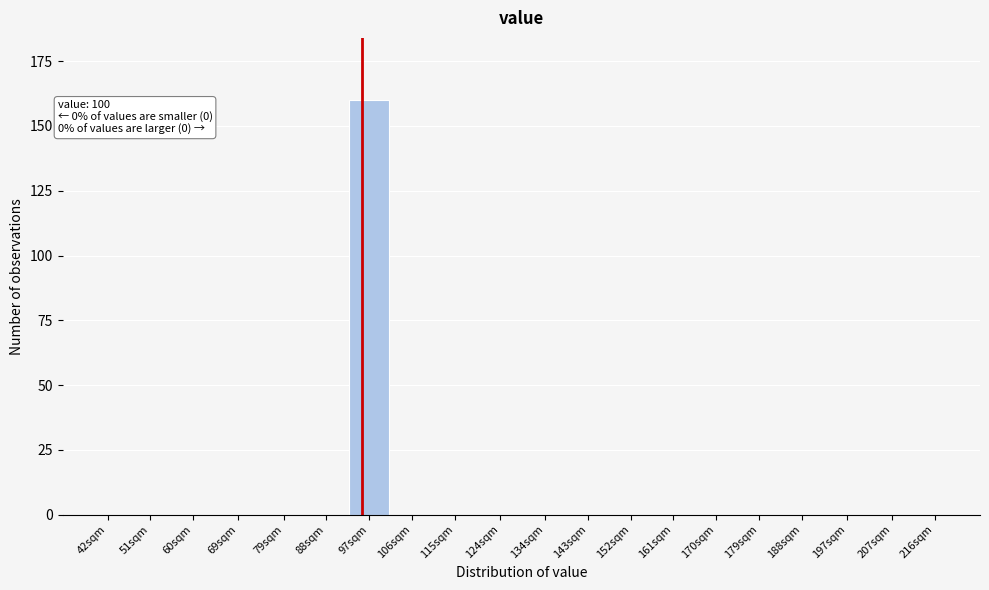

Reading right to left, transcribe all the data shown in this chart.

216sqm=0	207sqm=0	197sqm=0	188sqm=0	179sqm=0	170sqm=0	161sqm=0	152sqm=0	143sqm=0	134sqm=0	124sqm=0	115sqm=0	106sqm=0	97sqm=160	88sqm=0	79sqm=0	69sqm=0	60sqm=0	51sqm=0	42sqm=0